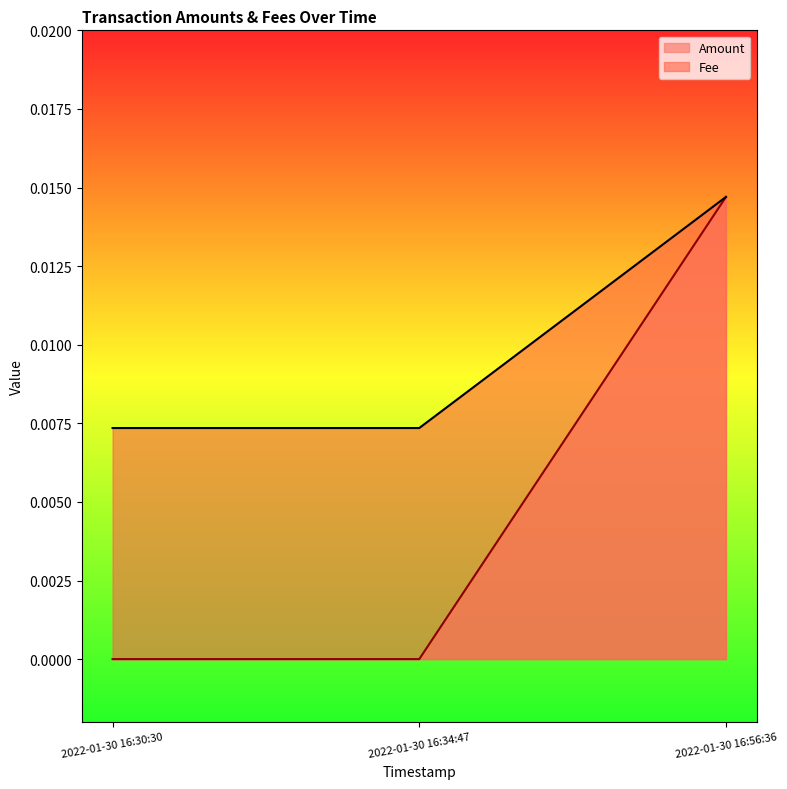

How many lines are shown in the chart?

2